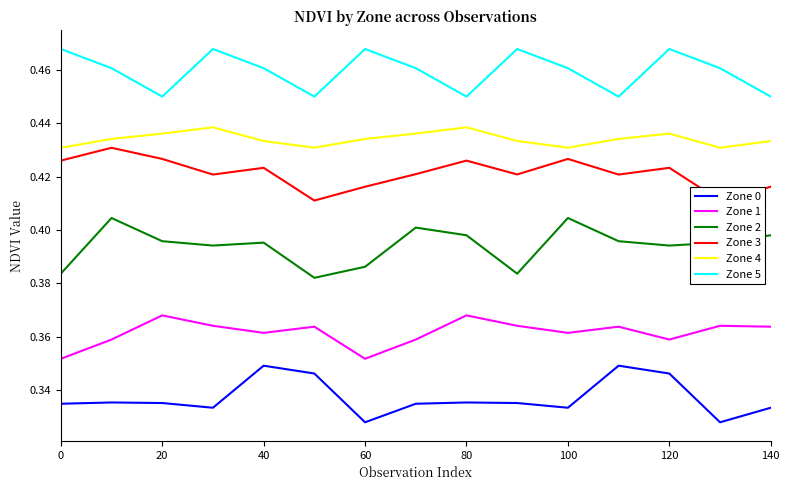

What is the lowest value of the Zone 4 series?

0.4